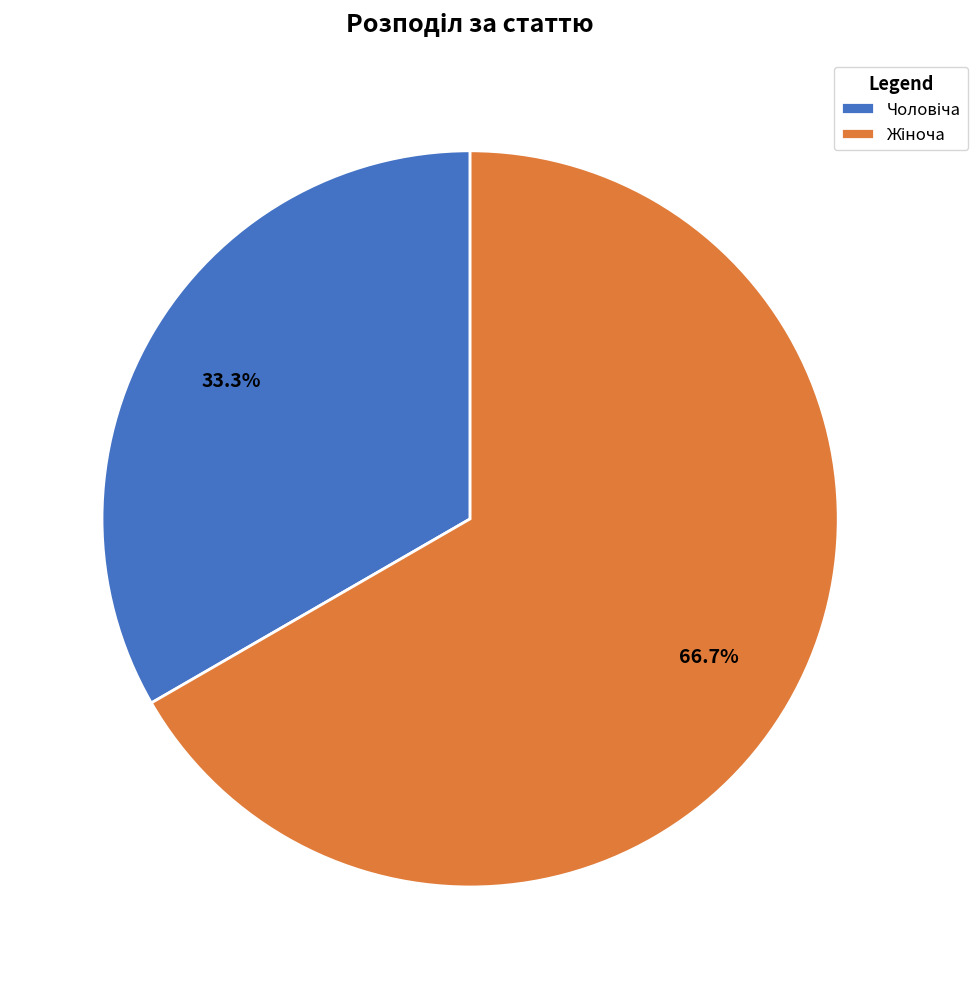

Does any single category account for the majority?

Yes